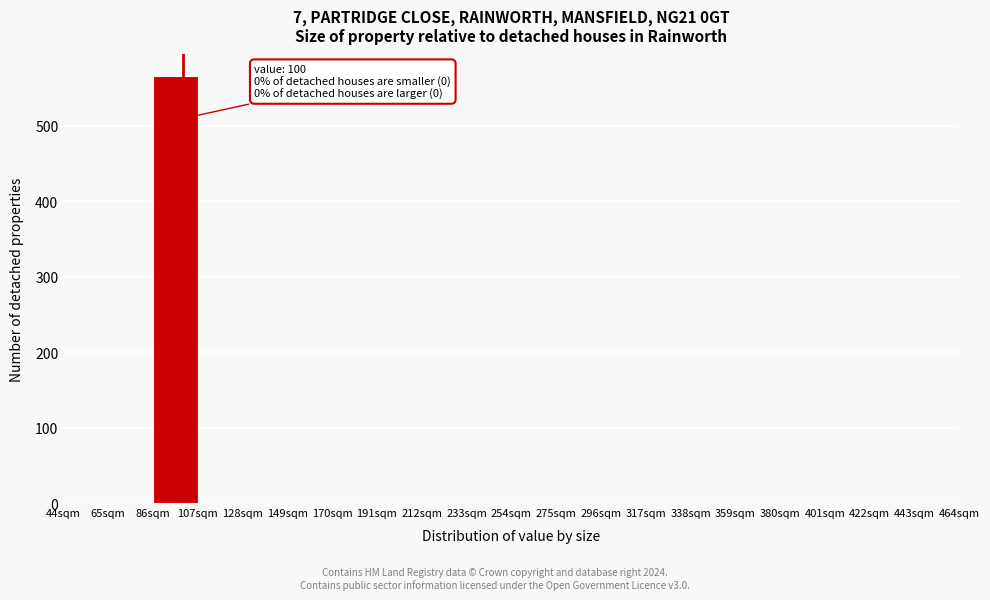

Which range on the x-axis has the tallest bar?

86 to 107